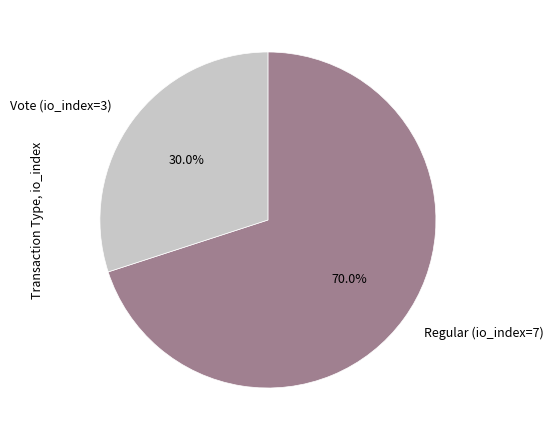

Count the number of slices in the pie.

2